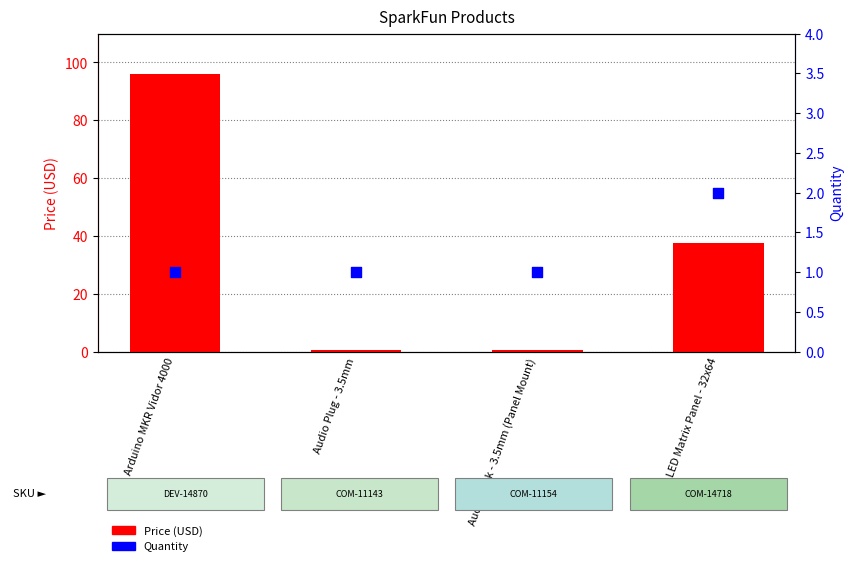

At how many categories does at least one series exceed 74?

1